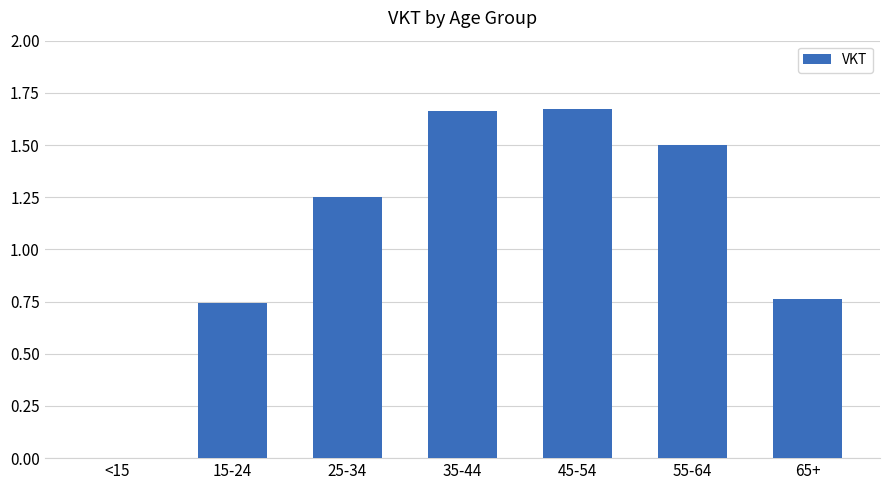

The chart shows a value of 1.5 at 55-64. True or false?

True